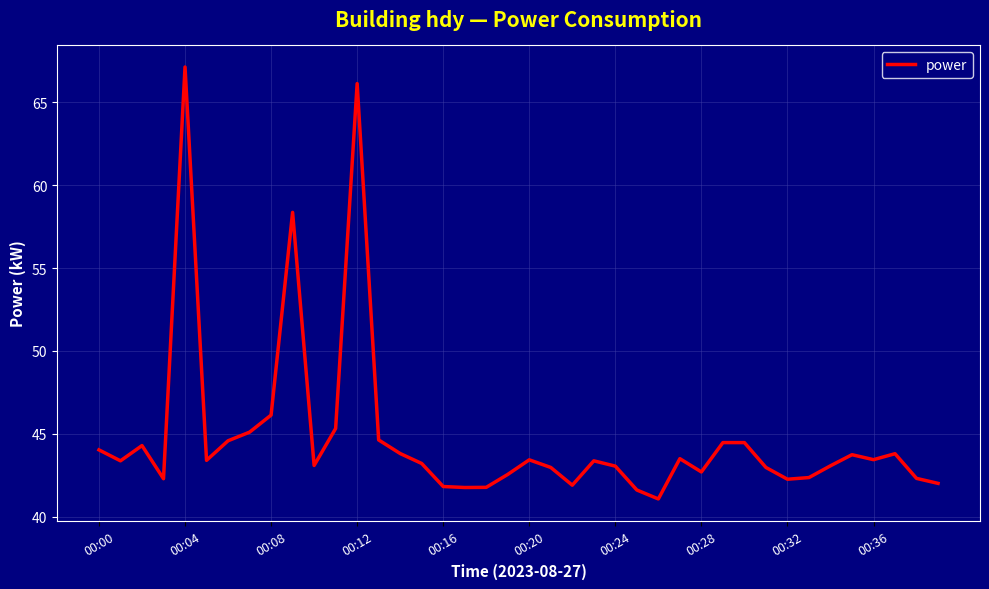

What is the maximum value shown in the chart?

67.1